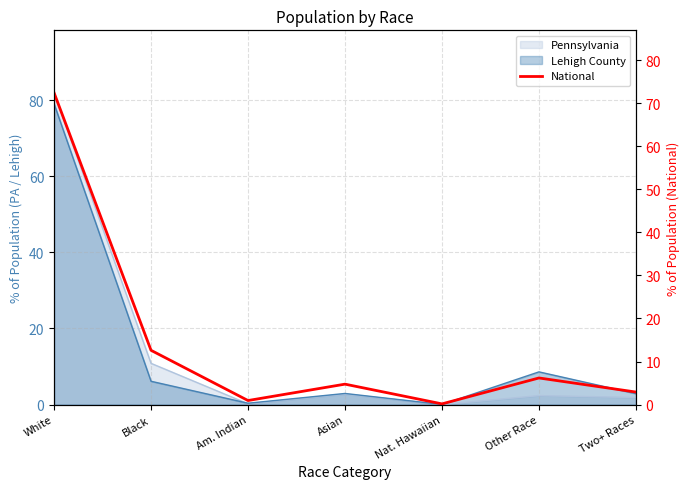

How many interior local peaks (higher than both neighbors) does the data have?

2